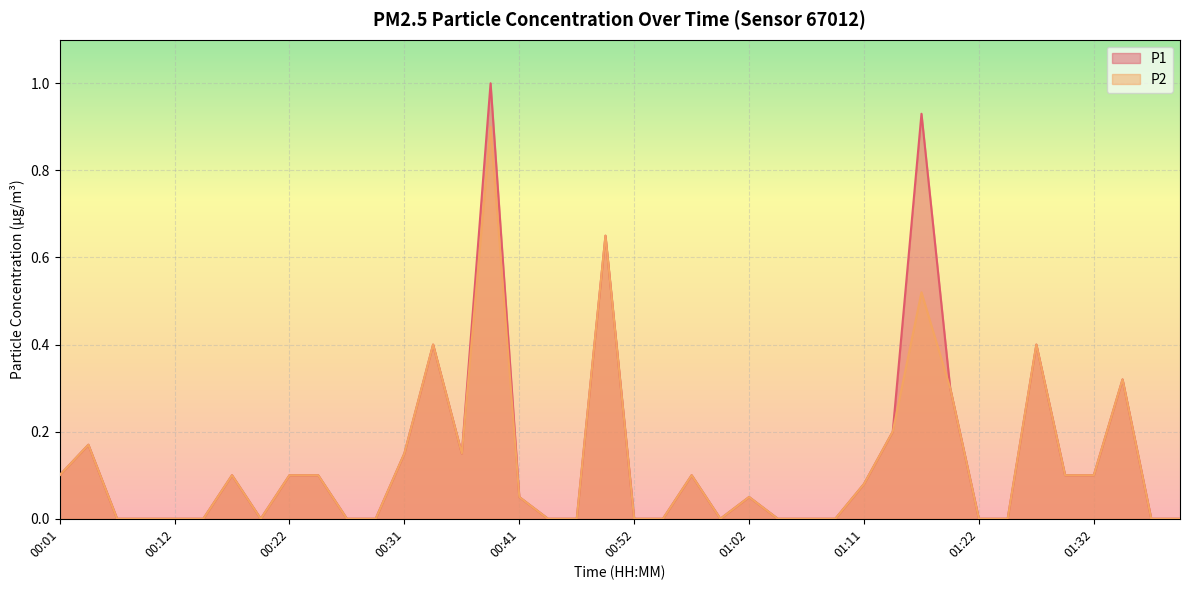

How many series are shown in this chart?

2